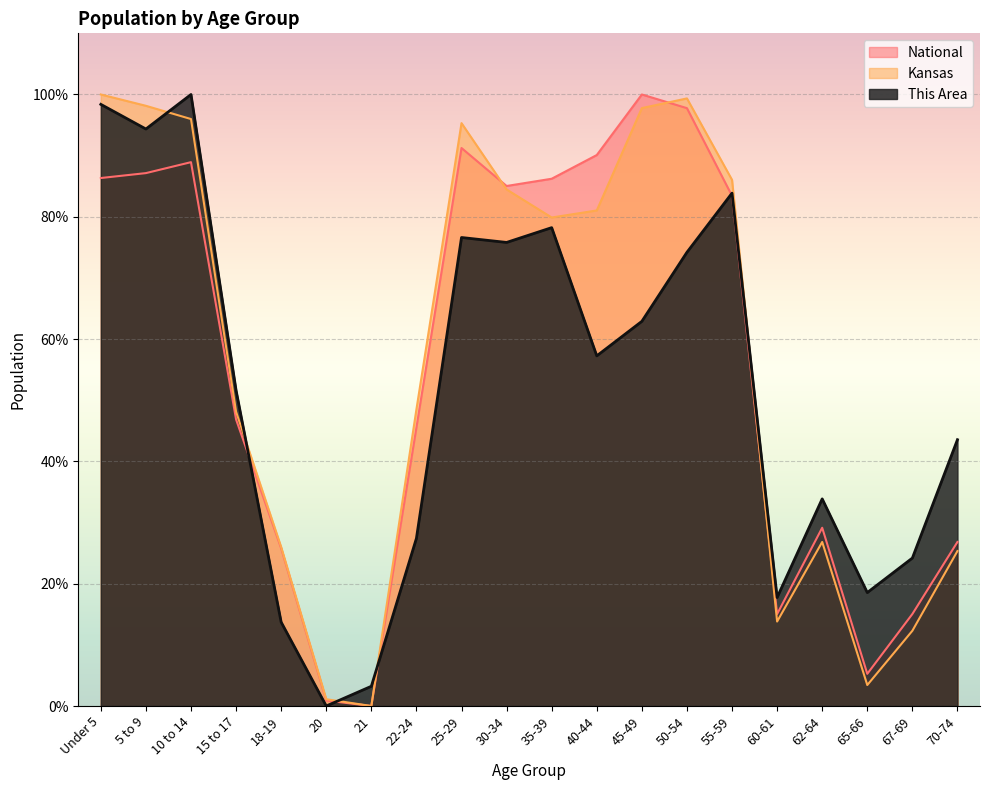

Which series changed the most between Under 5 and 15 to 17?

Kansas